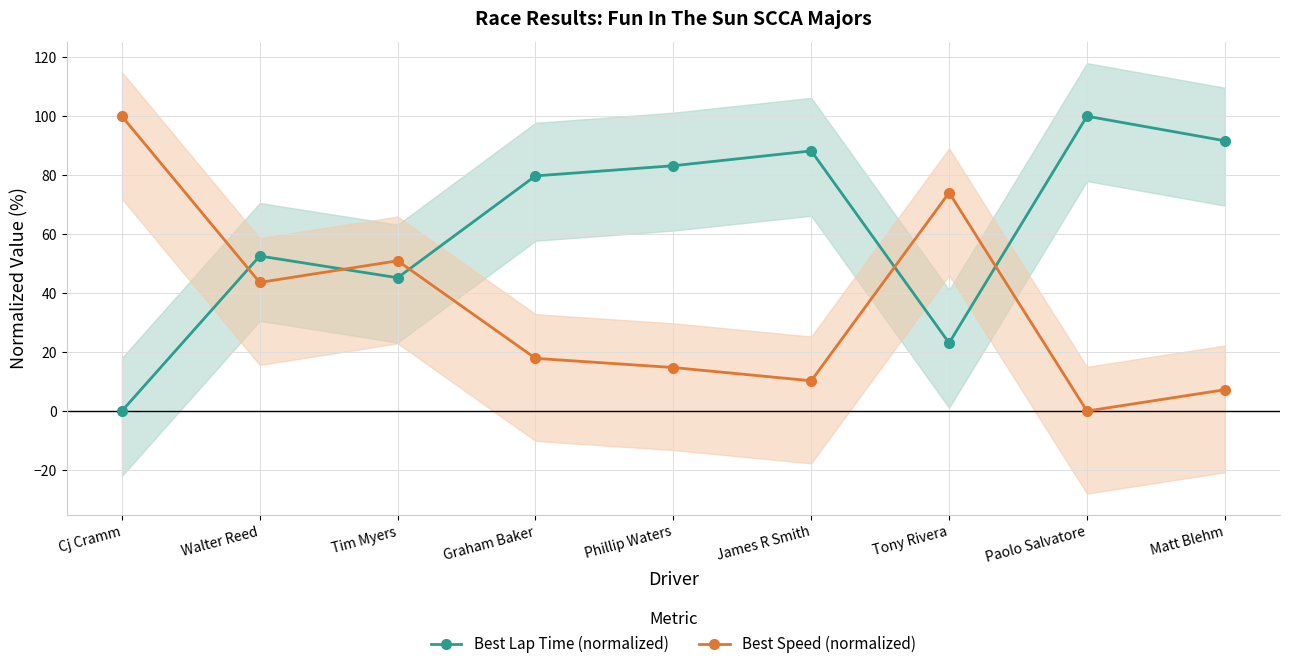

Where is the first local minimum for Best Speed (normalized)?

Walter Reed